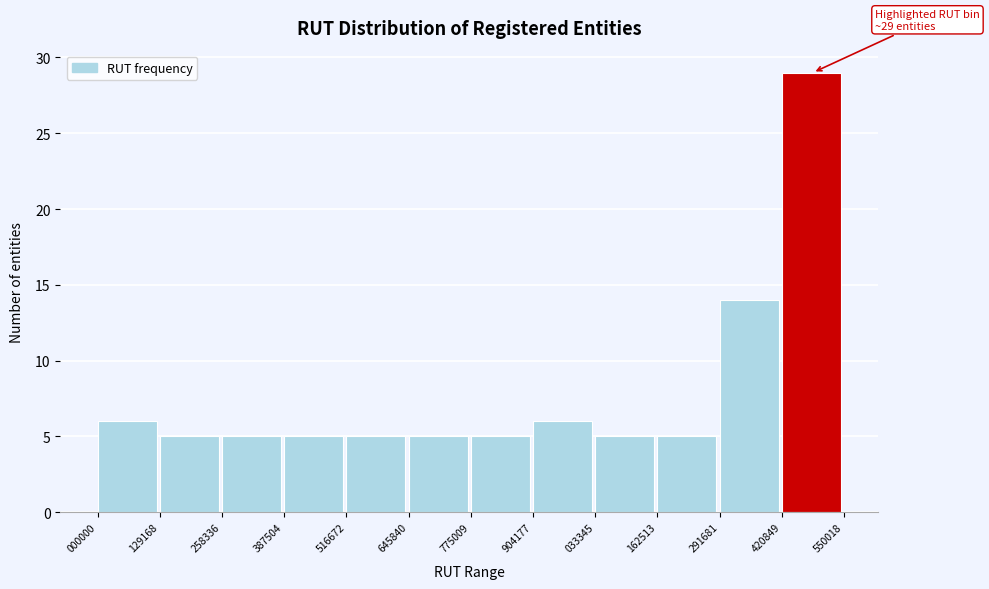

Reading right to left, extract all data points from this chart.

29	14	5	5	6	5	5	5	5	5	5	6